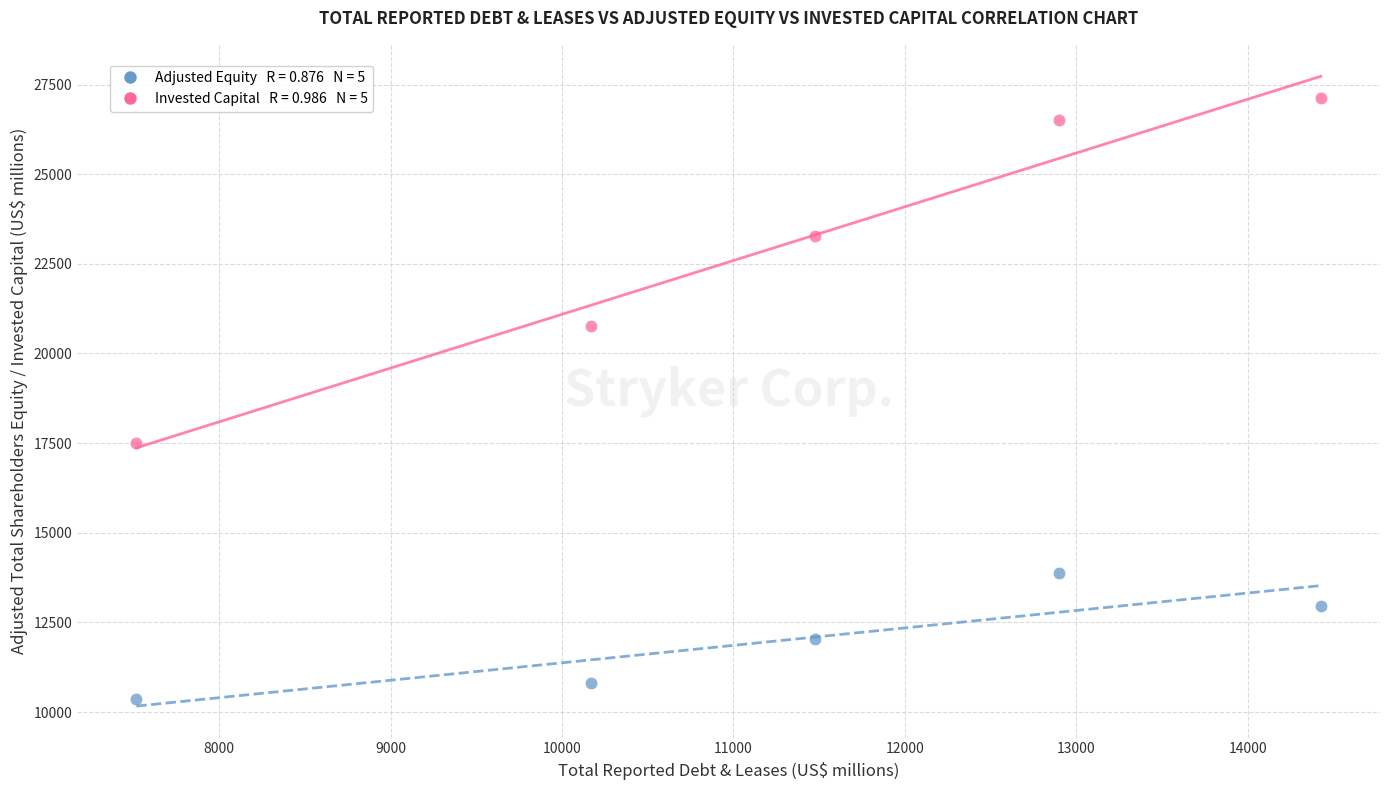

Across all series, what Y value is closest to 18744?

17502